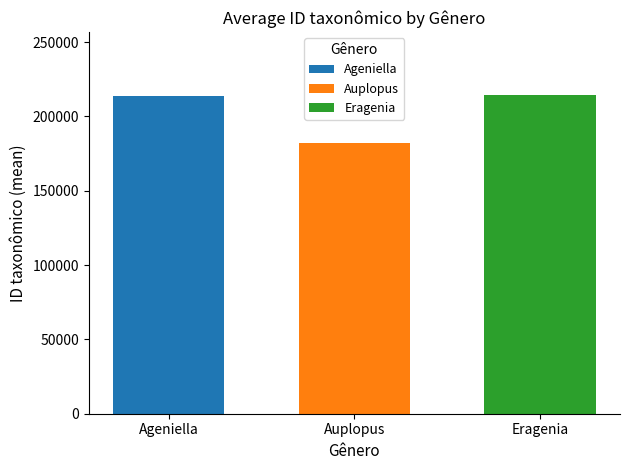

How many distinct data groups are displayed?

1